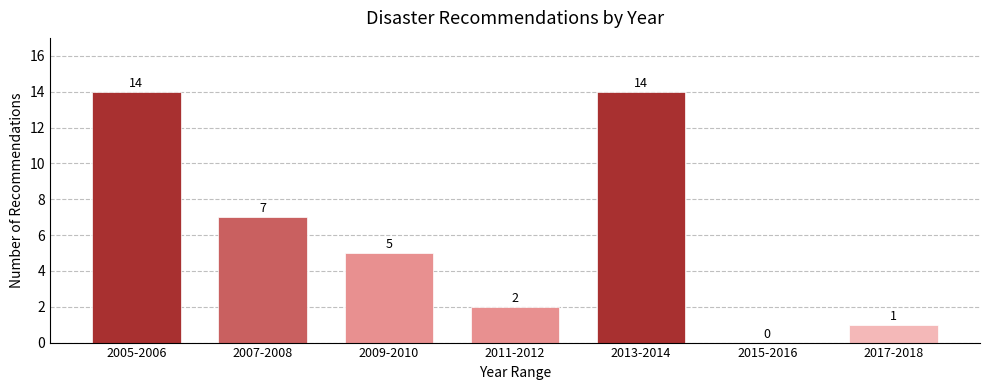

Reading left to right, what are all the values shown in this chart?

2005-2006=14	2007-2008=7	2009-2010=5	2011-2012=2	2013-2014=14	2015-2016=0	2017-2018=1